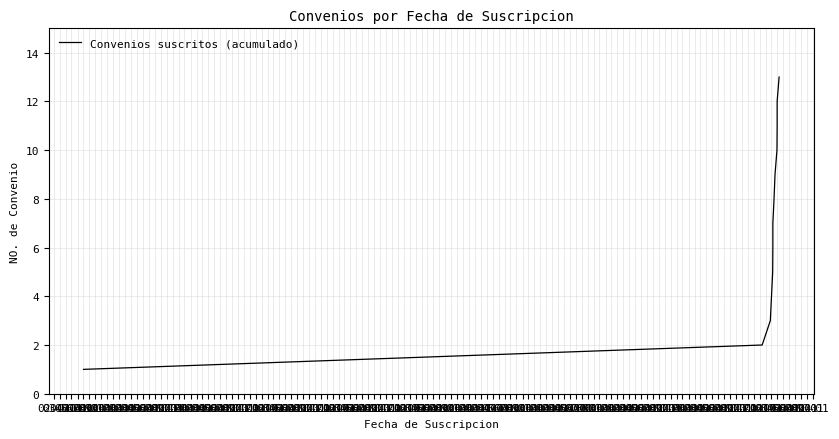

What is the change in value from 05-01 to 09-01?

+4